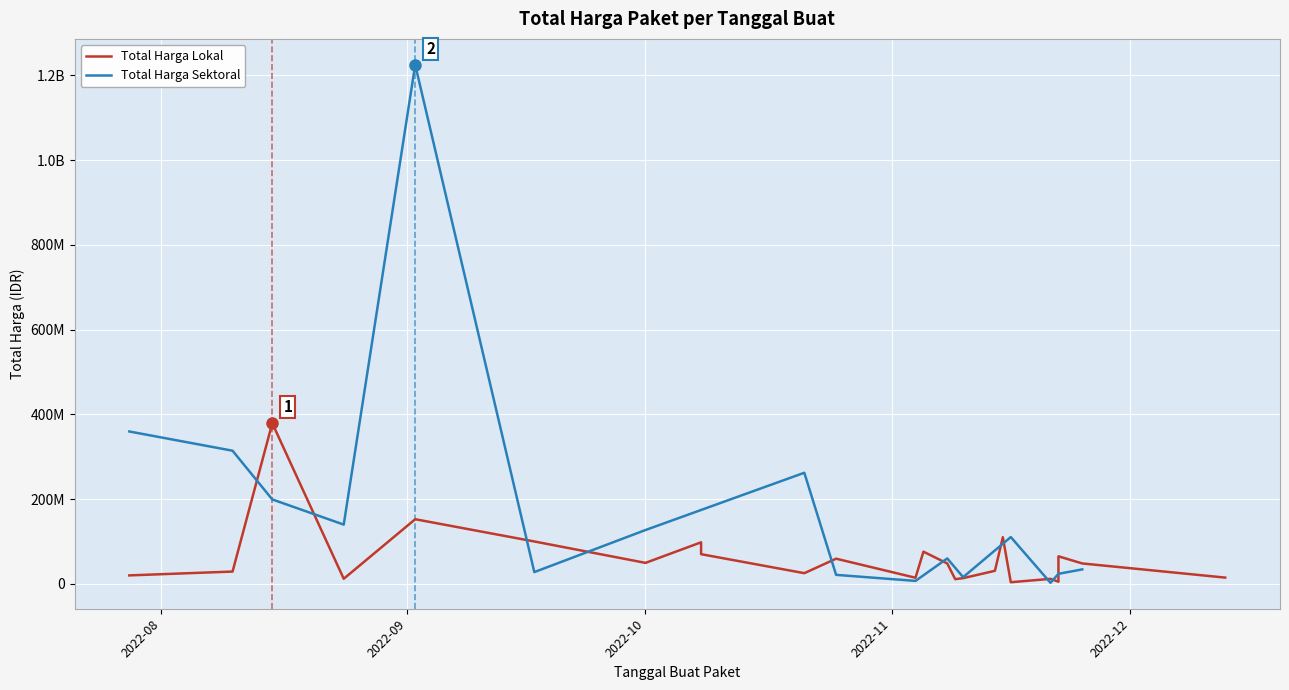

True or false: Total Harga (Sektoral) has a value of 465947891 at 2022-08-10.

False